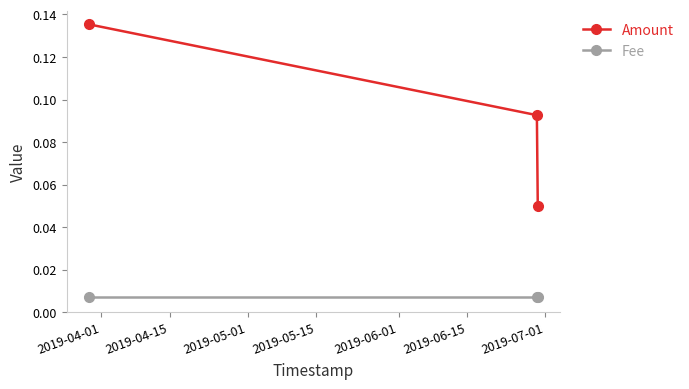

At how many categories does at least one series exceed 0?

3